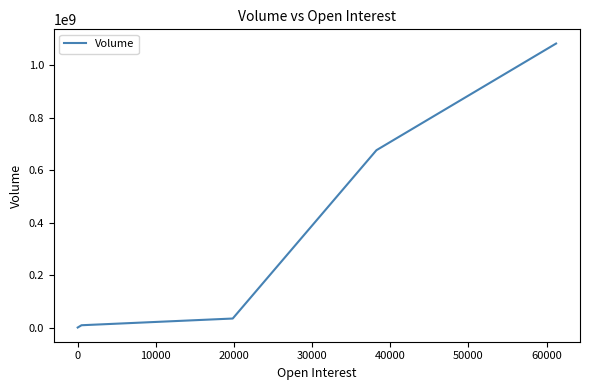

True or false: there are more than 2 points higher than both neighbors.

False